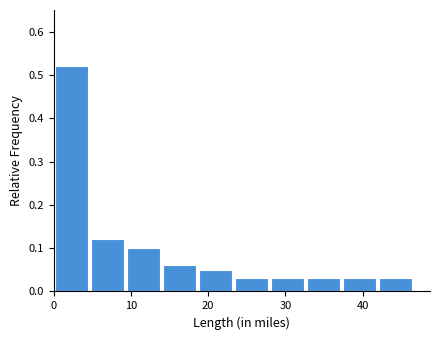

Reading left to right, list every bar in this chart as the range it spans on the x-axis followed by its height. Neither the bar edges nor the heights are printed on the chart, so give them approximately, as read against the axes.

0 to 5: 0.52
5 to 10: 0.12
10 to 14: 0.10
14 to 19: 0.06
19 to 24: 0.05
24 to 28: 0.03
28 to 33: 0.03
33 to 37: 0.03
37 to 42: 0.03
42 to 47: 0.03